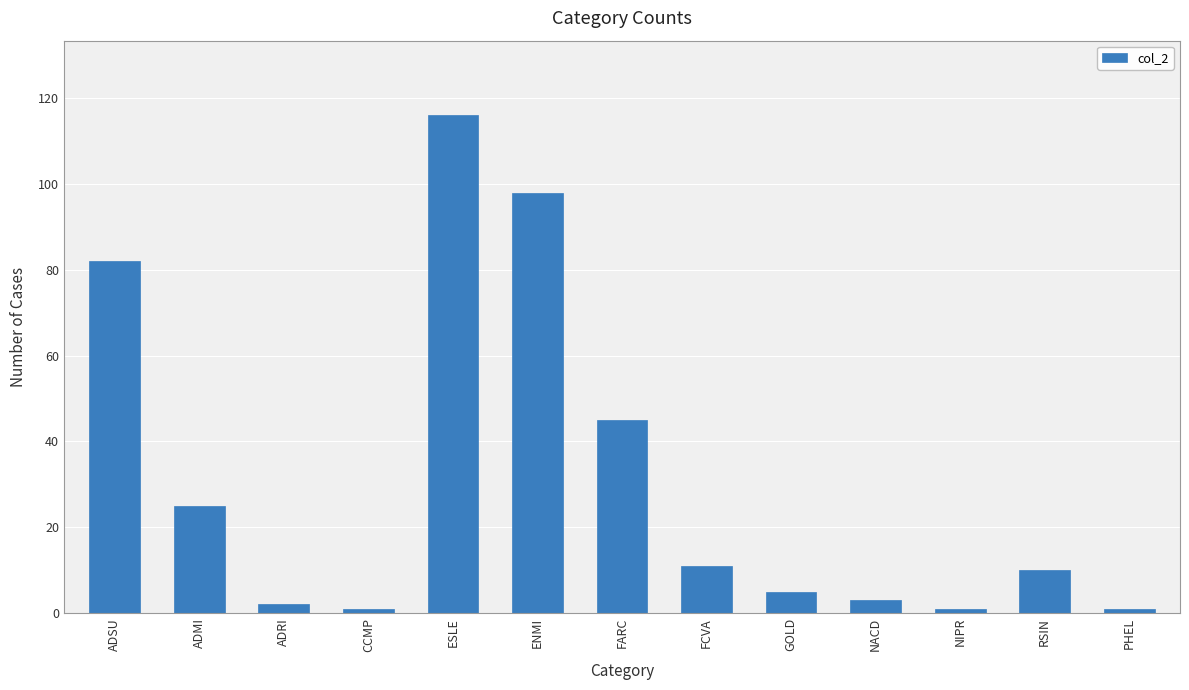

Reading left to right, what are all the values shown in this chart?

ADSU=82	ADMI=25	ADRI=2	CCMP=1	ESLE=116	ENMI=98	FARC=45	FCVA=11	GOLD=5	NACD=3	NIPR=1	RSIN=10	PHEL=1